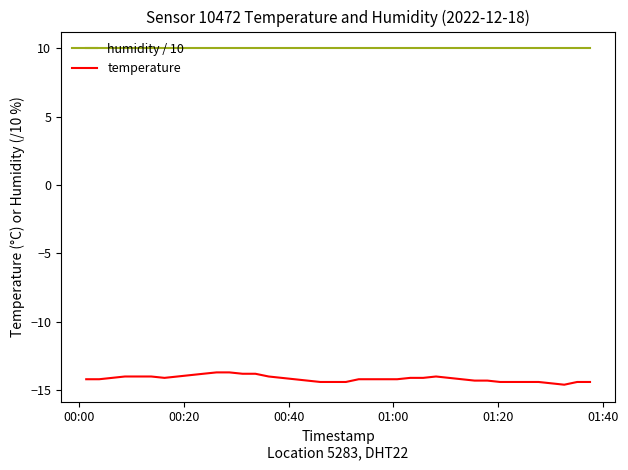

Which series has the largest total across all categories?

humidity / 10